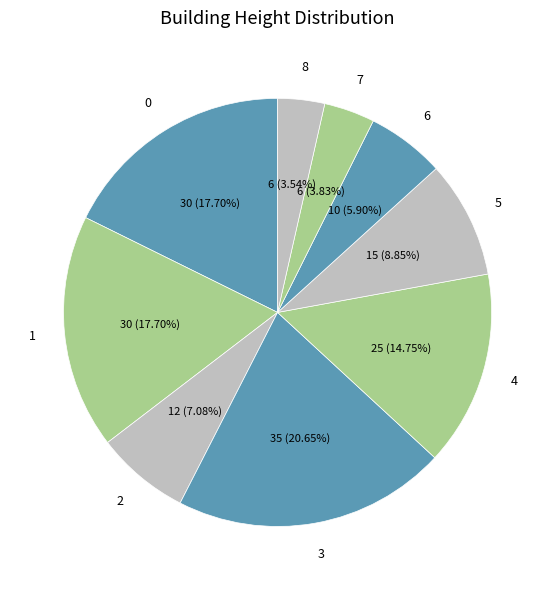

How many segments does this pie chart have?

9